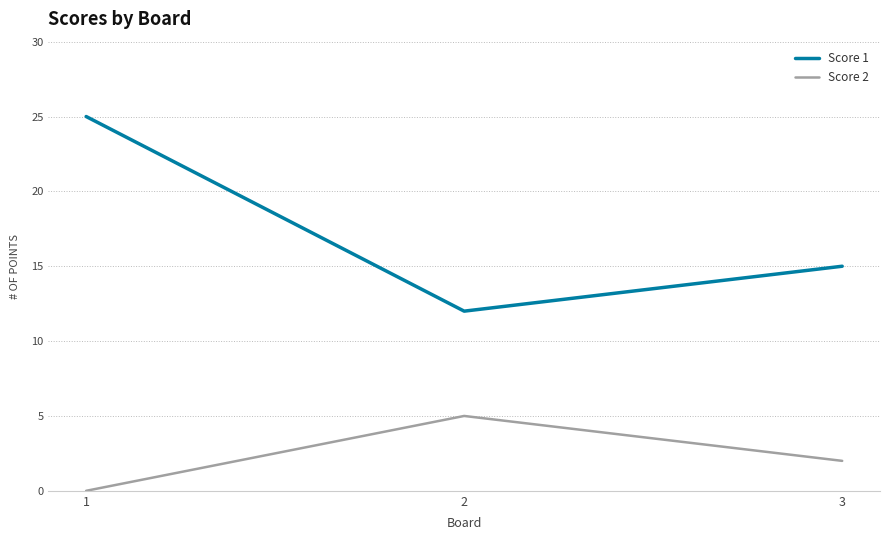

Reading left to right, list all the values displayed in this chart.

Score 1: 1=25	2=12	3=15
Score 2: 1=0	2=5	3=2